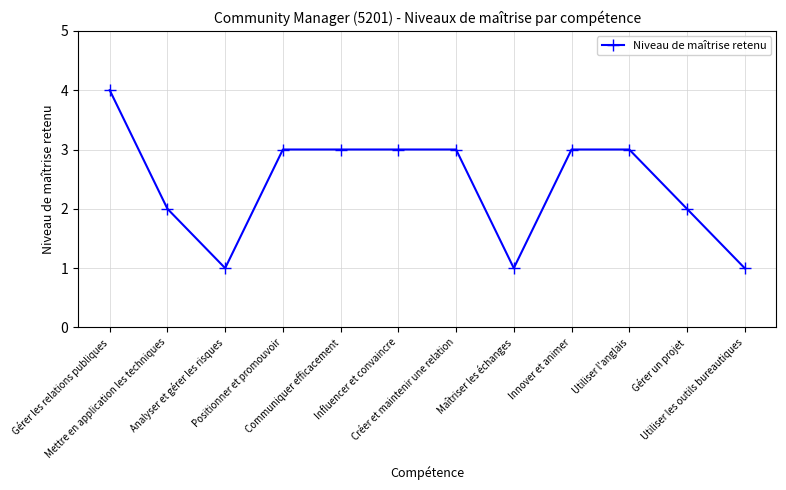

What is the difference between the values at Communiquer efficacement and Analyser et gérer les risques?

2